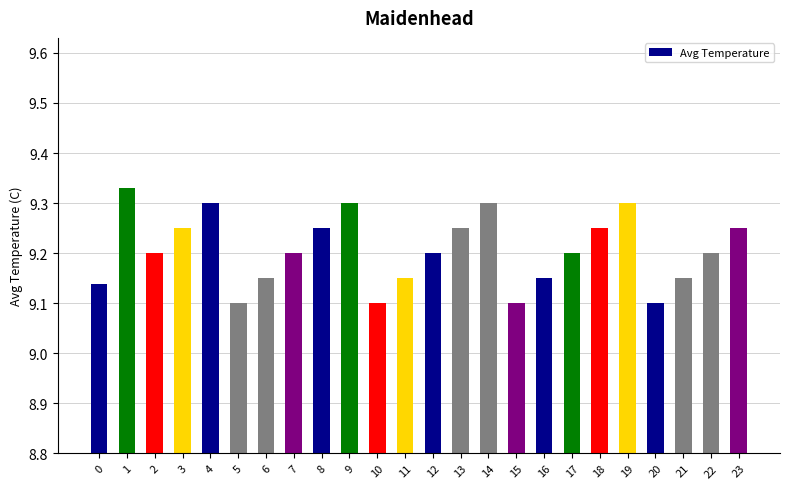

Count the values in the range 9 to 10.

24